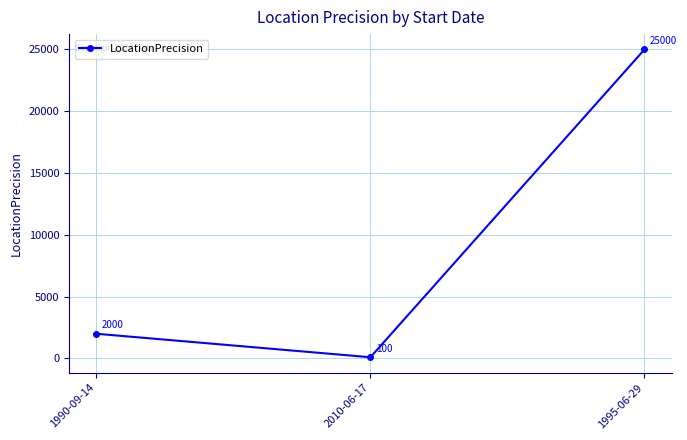

List the labels in order of value, largest first.

1995-06-29, 1990-09-14, 2010-06-17